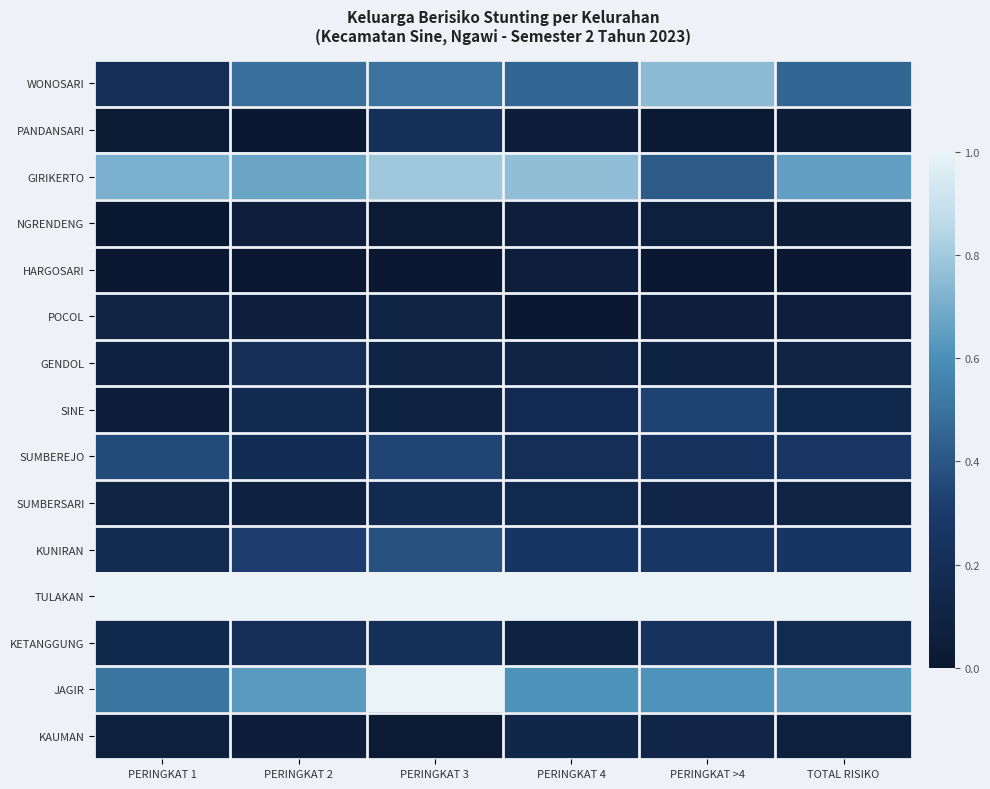

At how many categories does at least one series exceed 0?

6